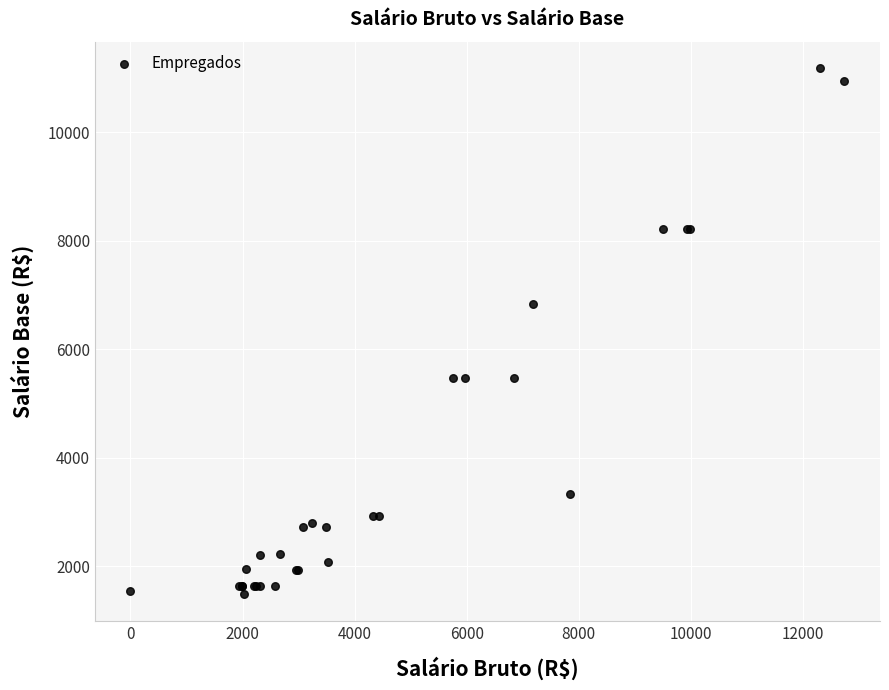

What Y value in the scatter plot is closest to 6334?

6836.2